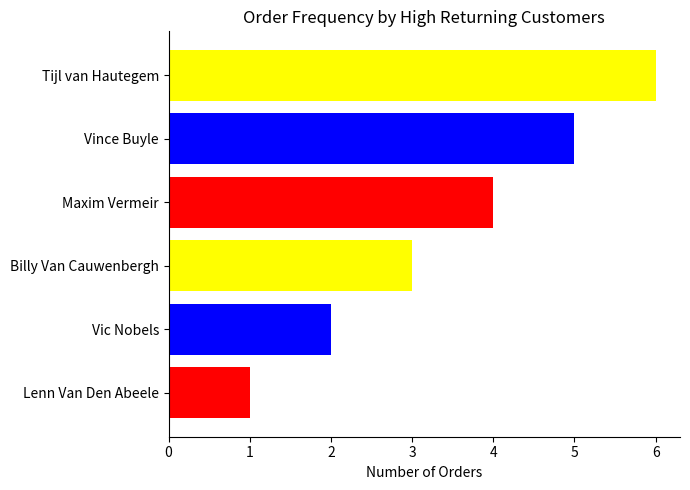

Is it true that the value at Vic Nobels is 2?

True